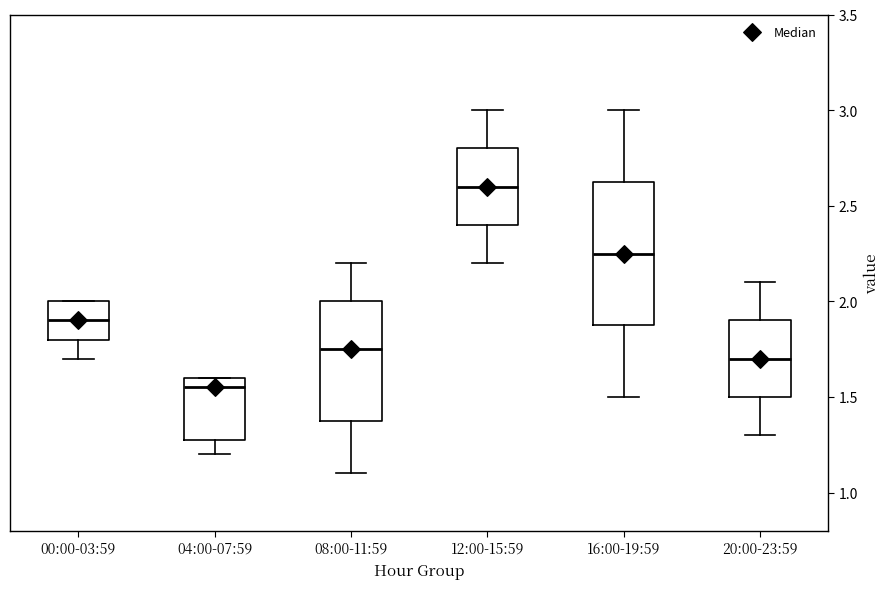

Reading left to right, transcribe this box plot: for each box, give where its median line is, the range the box spans, and where its two whiskers end, as read against the y-axis. The values are not printed on the chart, so give them approximately, as read against the axis.

00:00-03:59: median 1.90, box 1.80 to 2.00, whiskers 1.70 to 2.00
04:00-07:59: median 1.55, box 1.30 to 1.60, whiskers 1.20 to 1.60
08:00-11:59: median 1.75, box 1.40 to 2.00, whiskers 1.10 to 2.20
12:00-15:59: median 2.60, box 2.40 to 2.80, whiskers 2.20 to 3.00
16:00-19:59: median 2.25, box 1.90 to 2.65, whiskers 1.50 to 3.00
20:00-23:59: median 1.70, box 1.50 to 1.90, whiskers 1.30 to 2.10